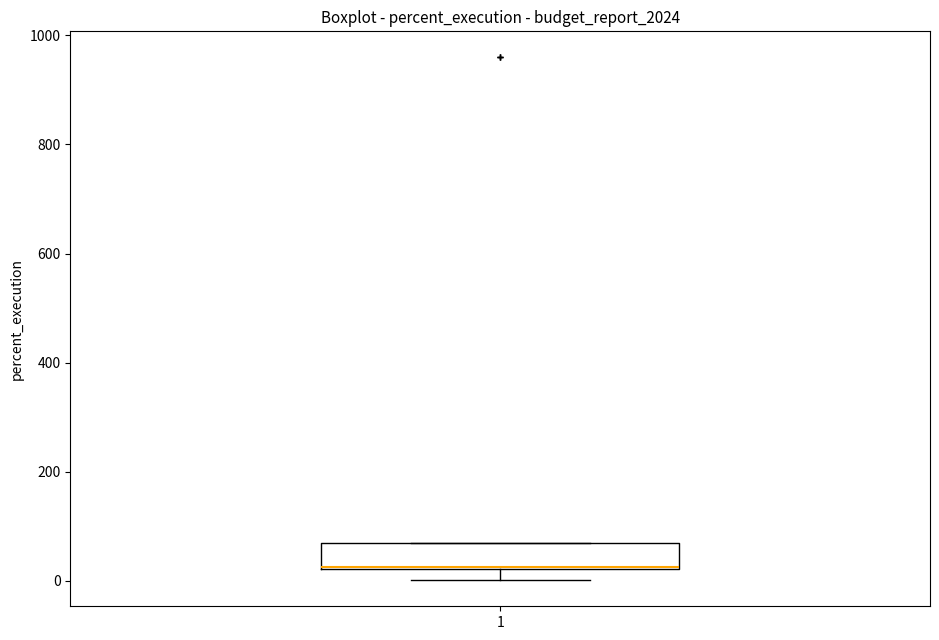

Transcribe this box plot: give where the median line is, the range the box spans, and where the two whiskers end, as read against the y-axis. The values are not printed on the chart, so give them approximately, as read against the axis.

median 20 (drawn on the box's lower edge), box 20 to 60, whiskers 0 to 80